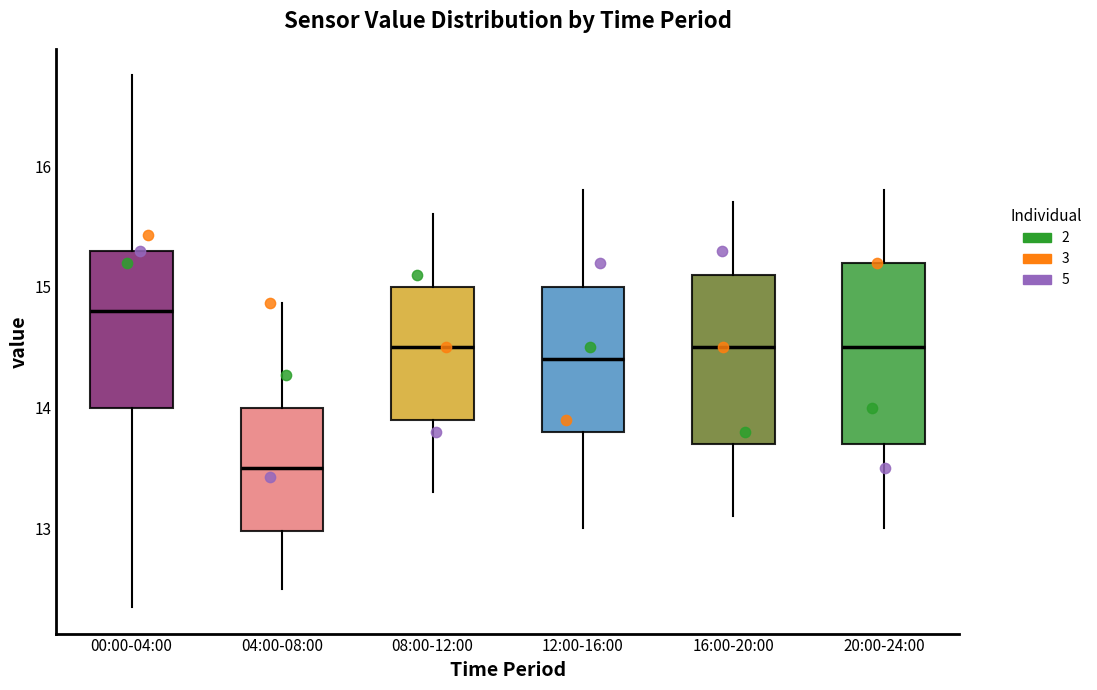

Where is the upper edge of the box for 20:00-24:00 on the y-axis? The values are not printed on the chart, so give them approximately, as read against the axis.

15.2